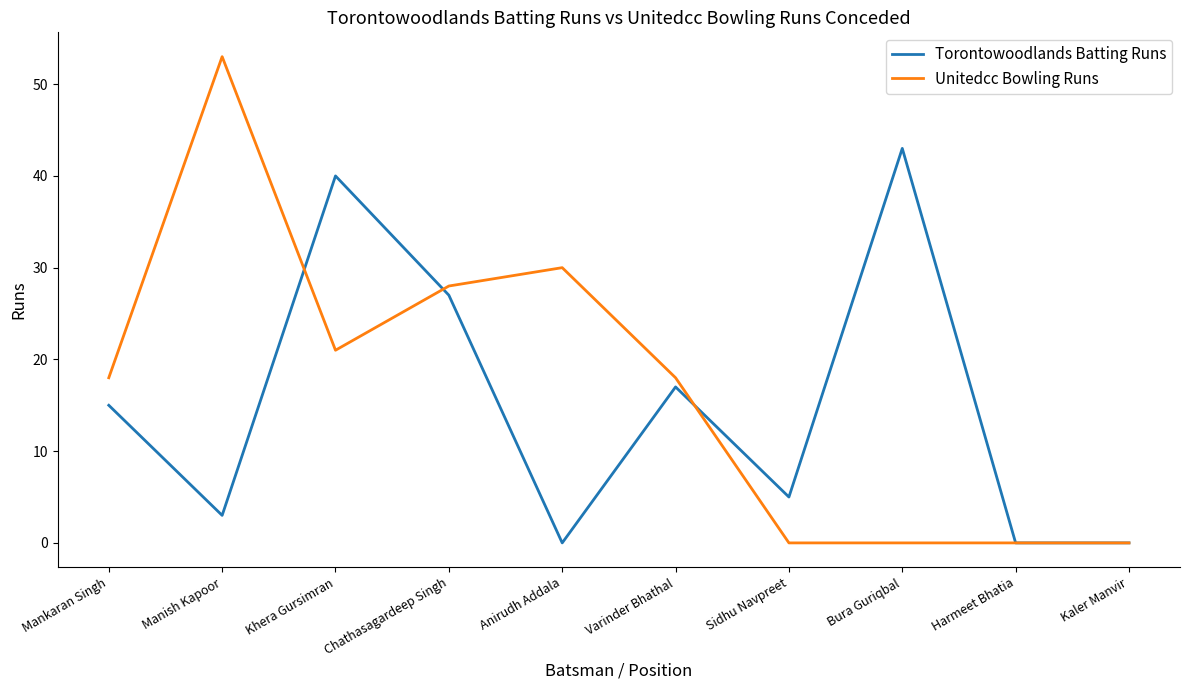

Where is Unitedcc Bowling Runs nearest to the value 26?

Chathasagardeep Singh